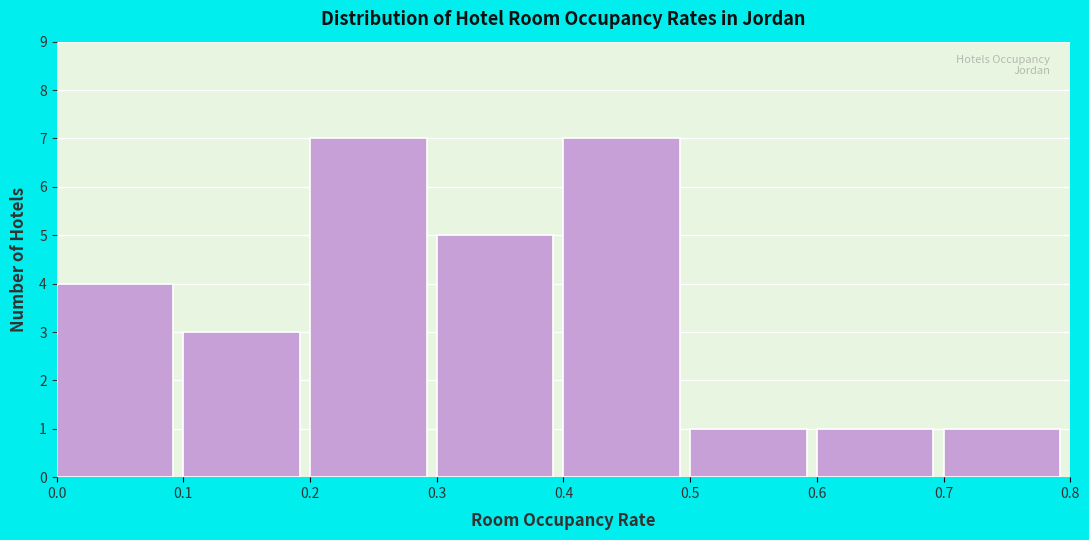

Reading left to right, transcribe this chart: for each bar, give the range it covers on the x-axis and its height. The values are not printed on the chart, so give them approximately, as read against the axis.

0.0 to 0.1: 4
0.1 to 0.2: 3
0.2 to 0.3: 7
0.3 to 0.4: 5
0.4 to 0.5: 7
0.5 to 0.6: 1
0.6 to 0.7: 1
0.7 to 0.8: 1